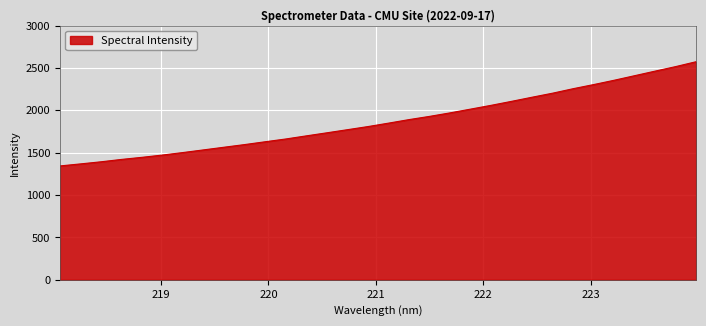

What is the average value?

1874.9